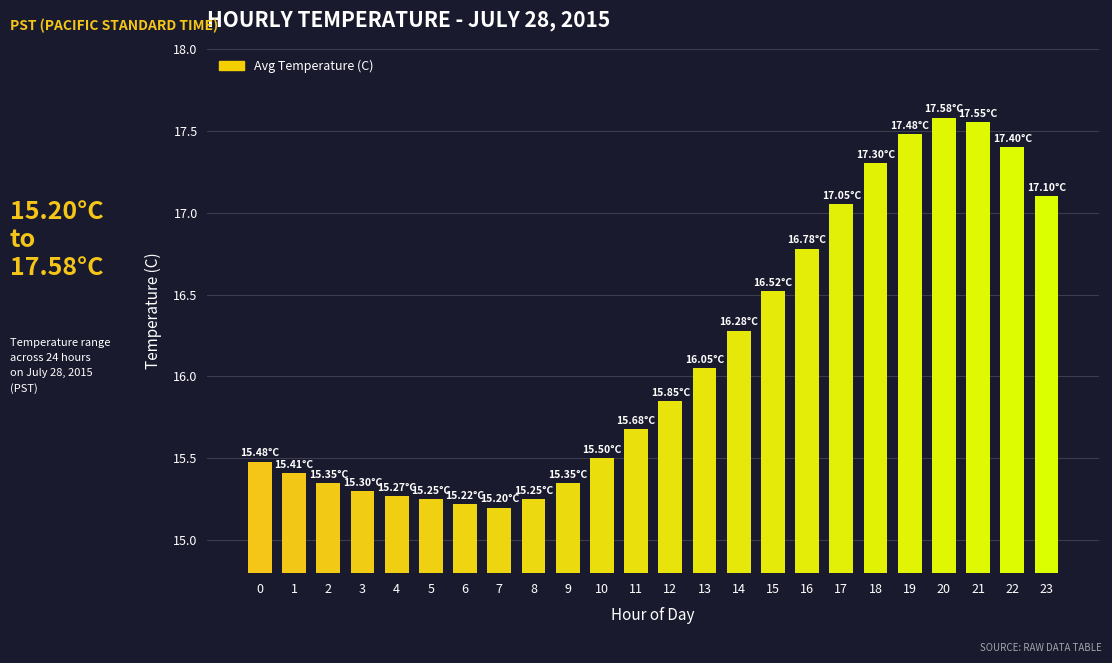

Which has a higher value, 15 or 10?

15